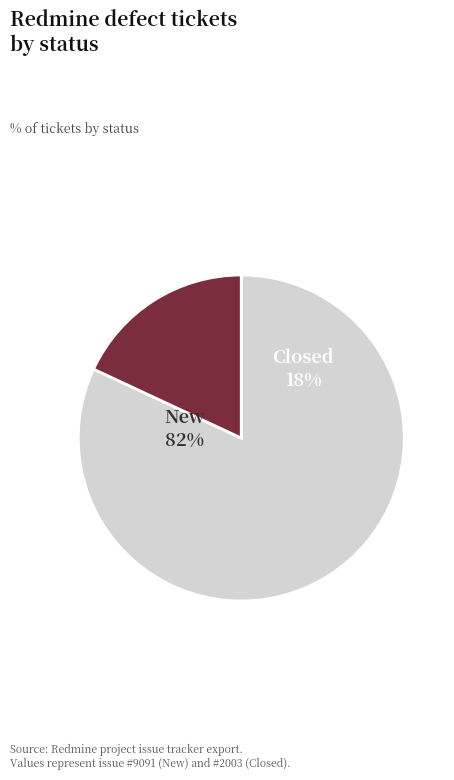

To the nearest percent, what is the average slice percentage?

50%